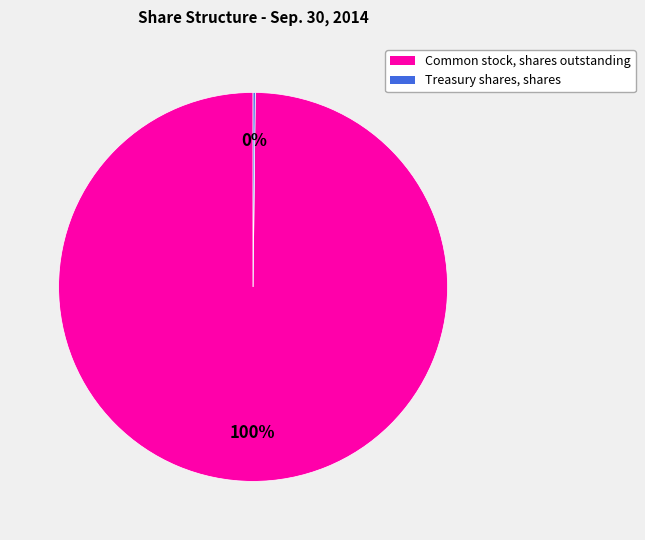

Which slice represents more than half of the pie?

Common stock, shares outstanding